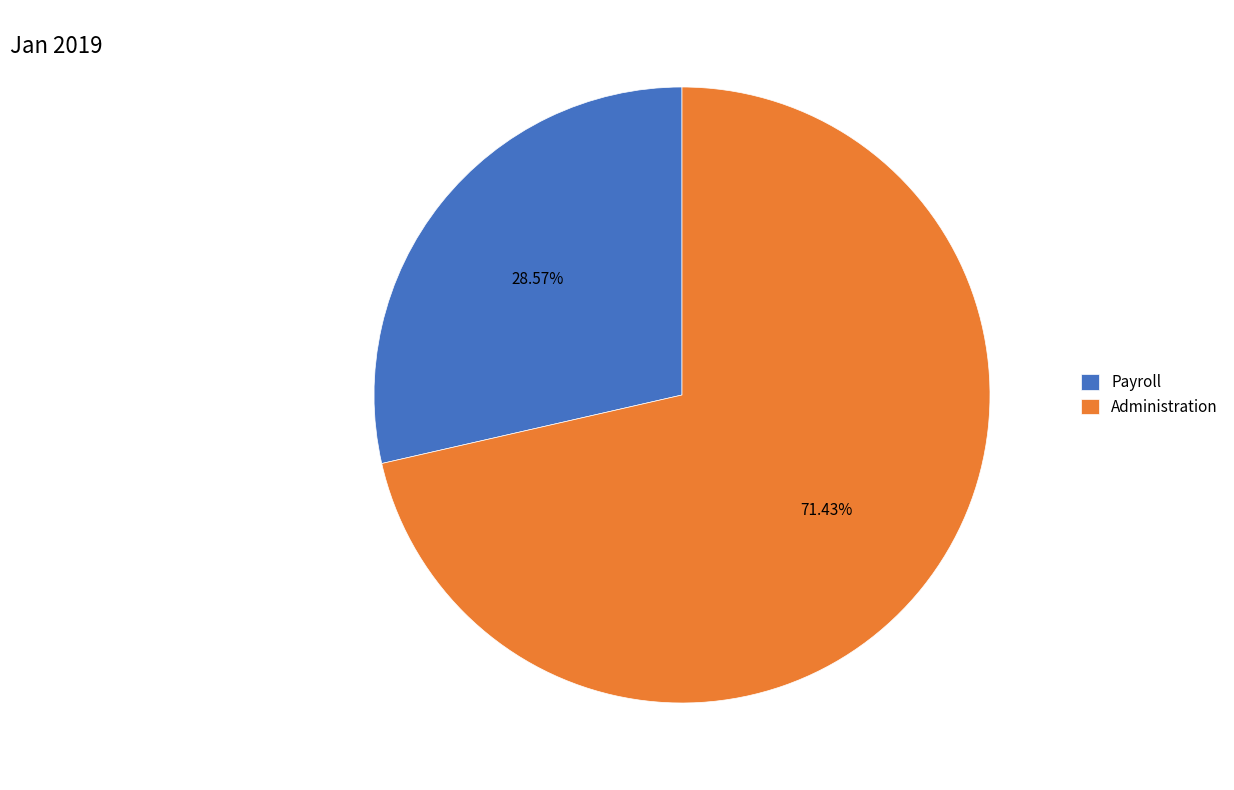

What is the ratio of the value at Administration to the value at Payroll?

2.5